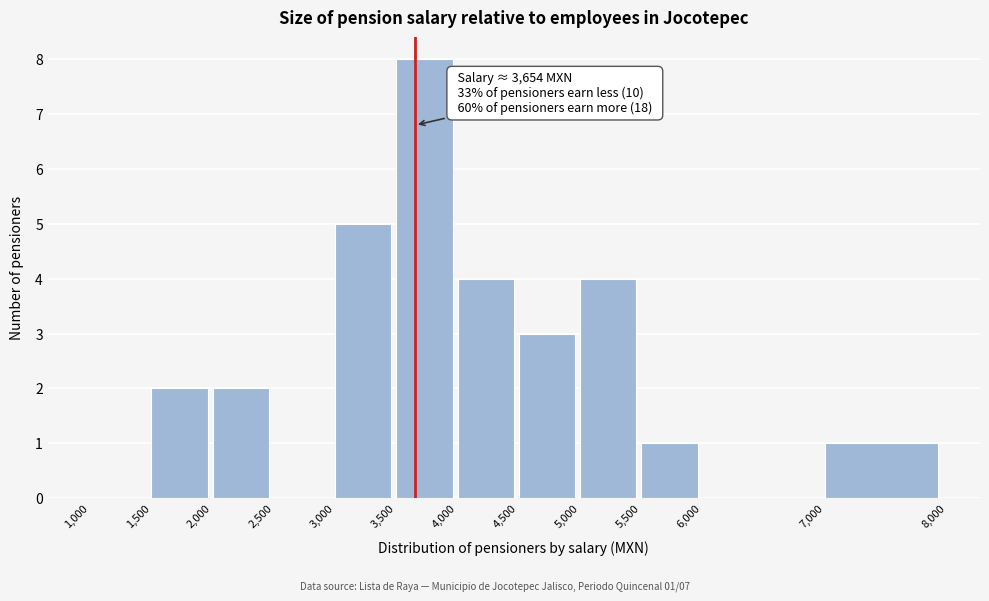

Over which range of the x-axis is the bar tallest?

3,500 to 4,000